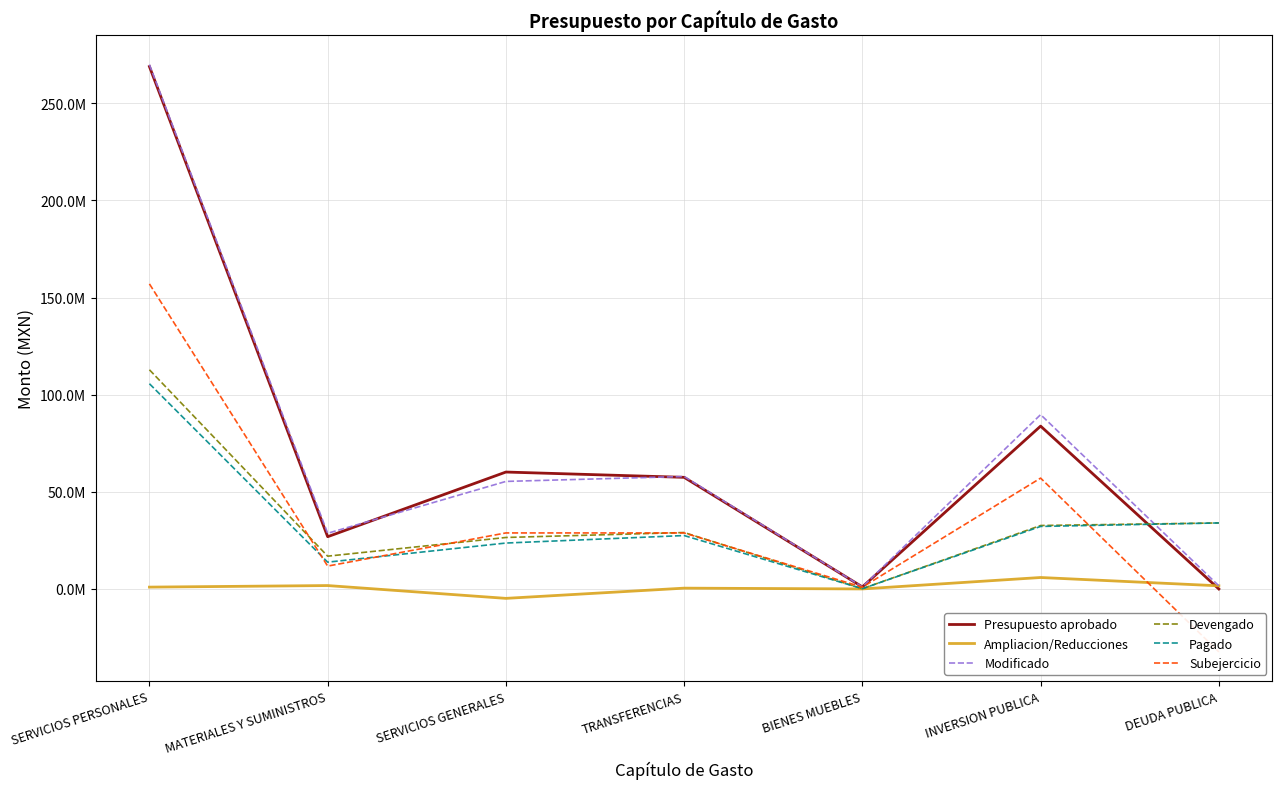

What is the difference between the second highest and second lowest values in the Pagado series?

20189305.2